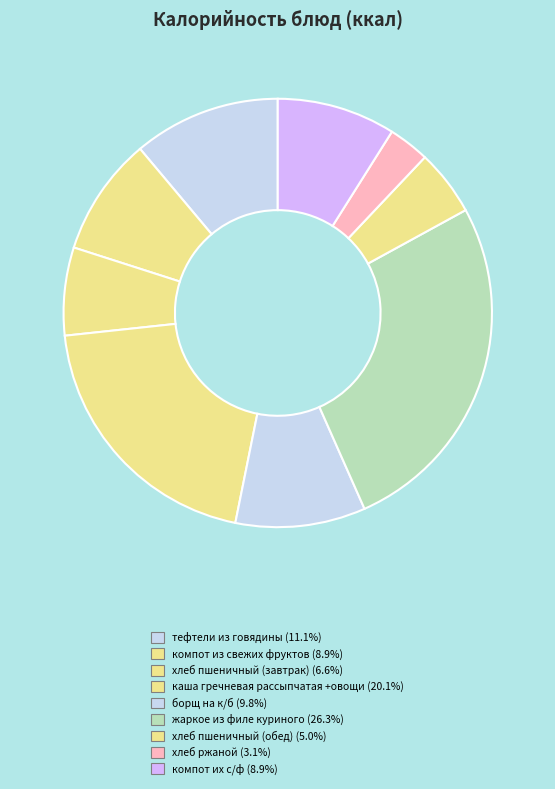

To the nearest percent, what is the difference between the largest and smallest slice percentages?

23%